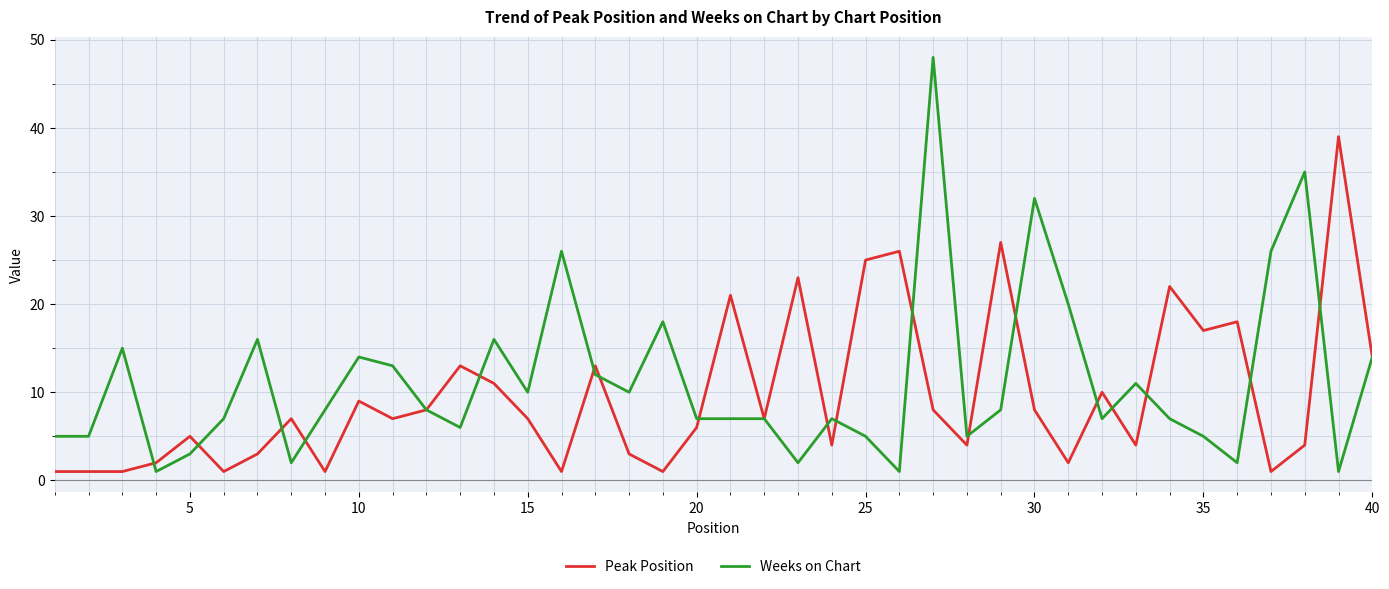

List the series in order of their overall mean, lowest first.

Peak Position, Weeks on Chart